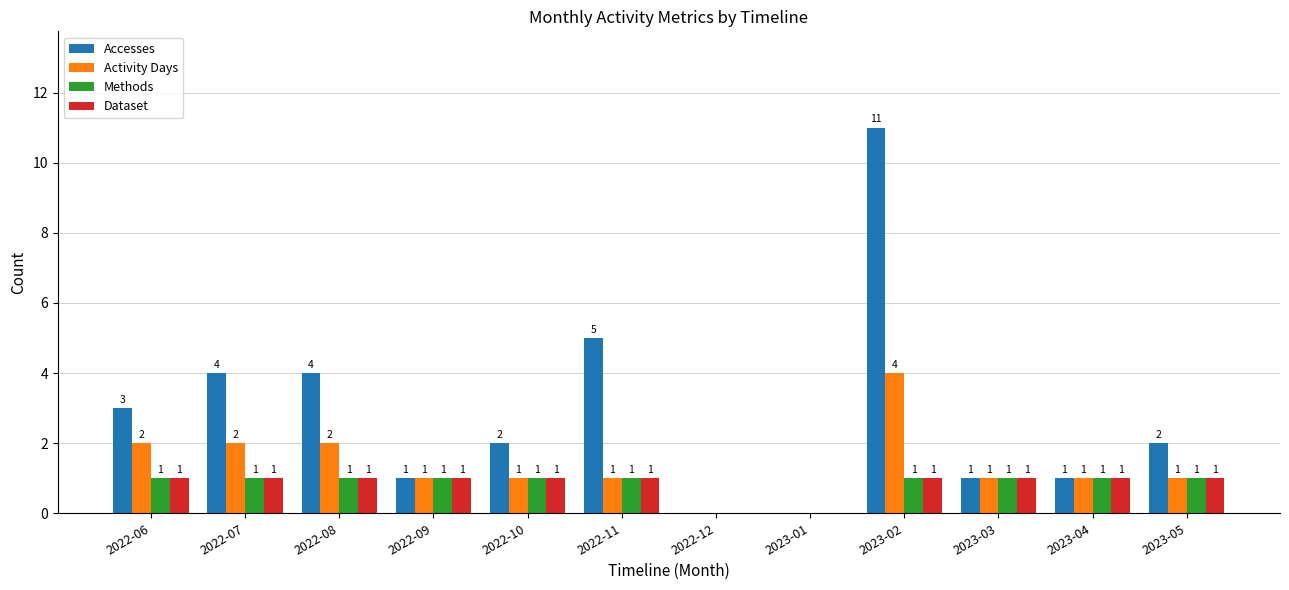

What is the sum of all Activity Days values?

16